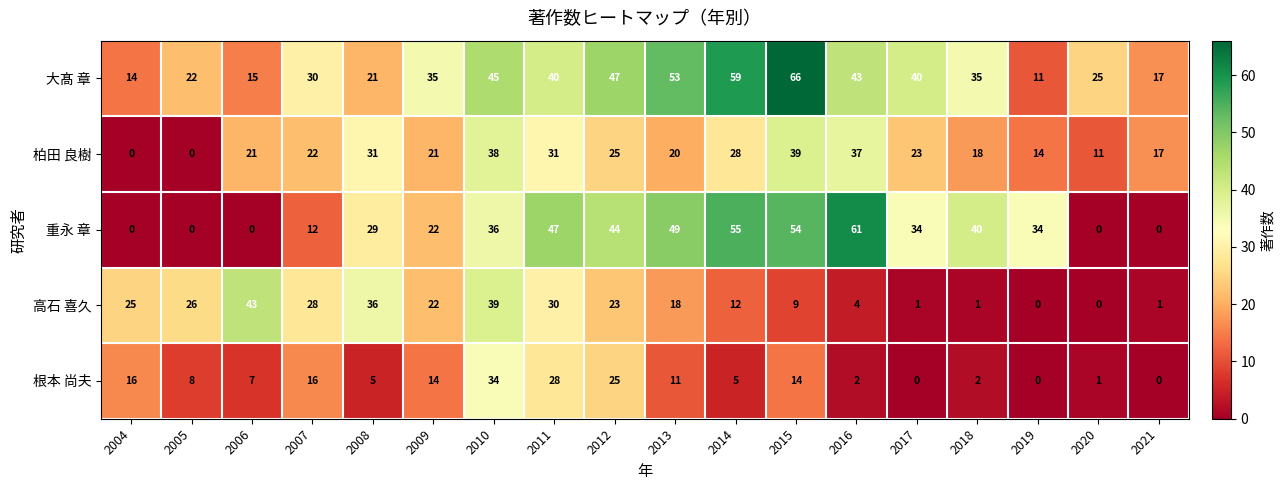

Which series has the widest spread of values?

重永 章